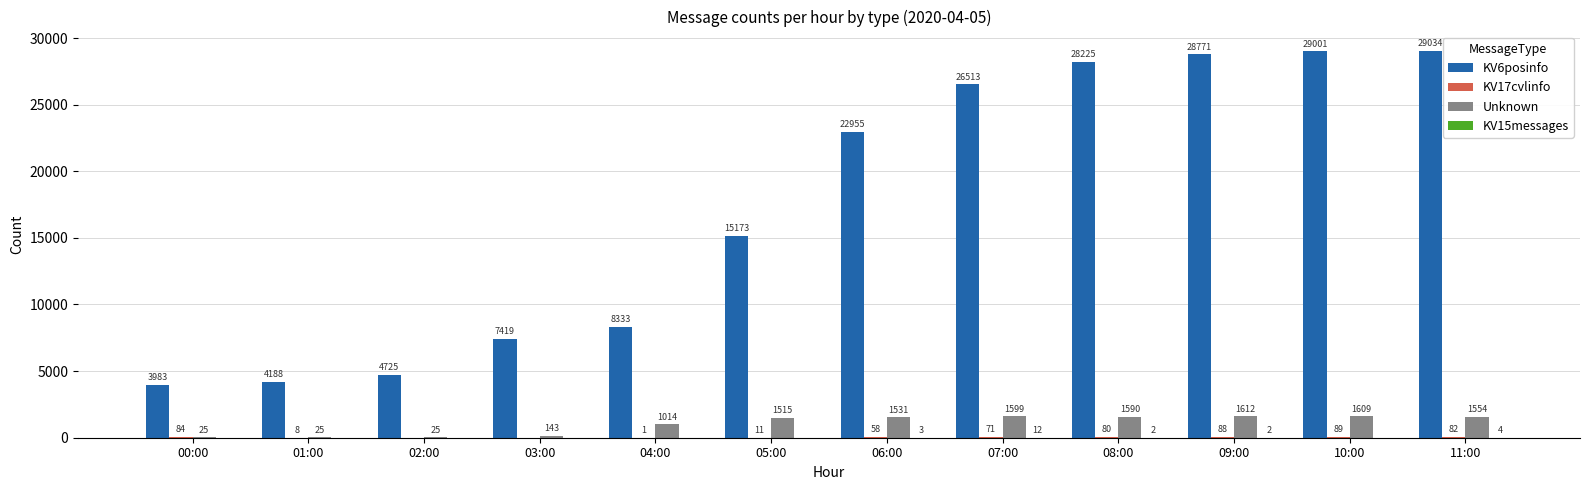

Which series has the largest total across all categories?

KV6posinfo